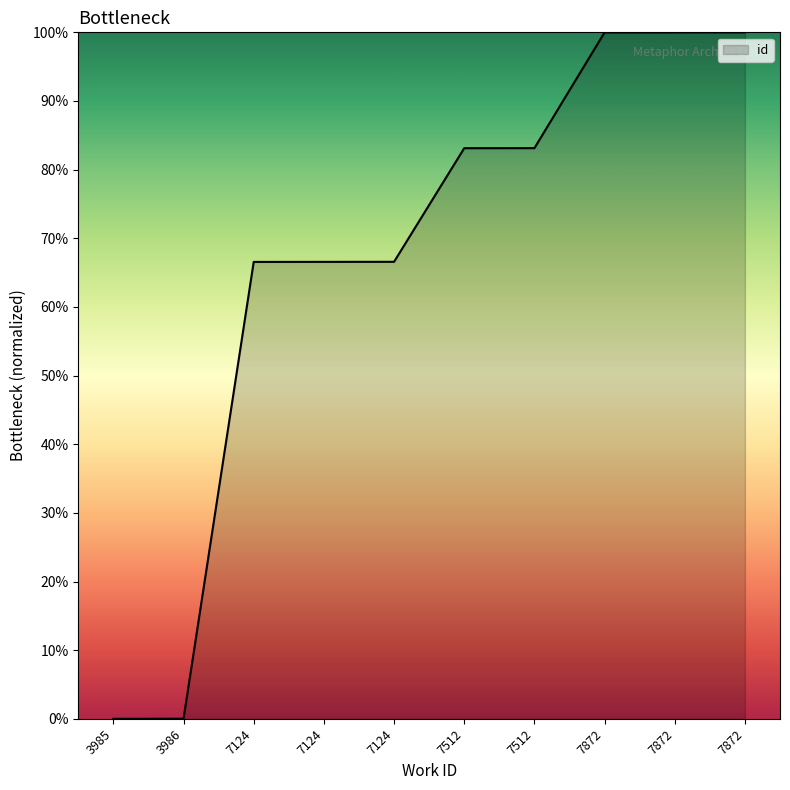

Does the chart have visible grid lines?

No